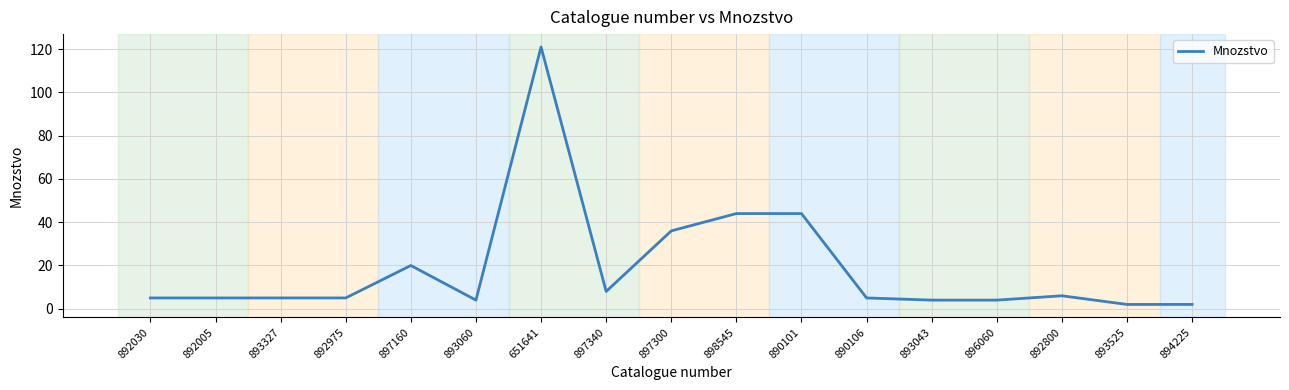

What is the ratio of the value at 893060 to the value at 890101?

0.1